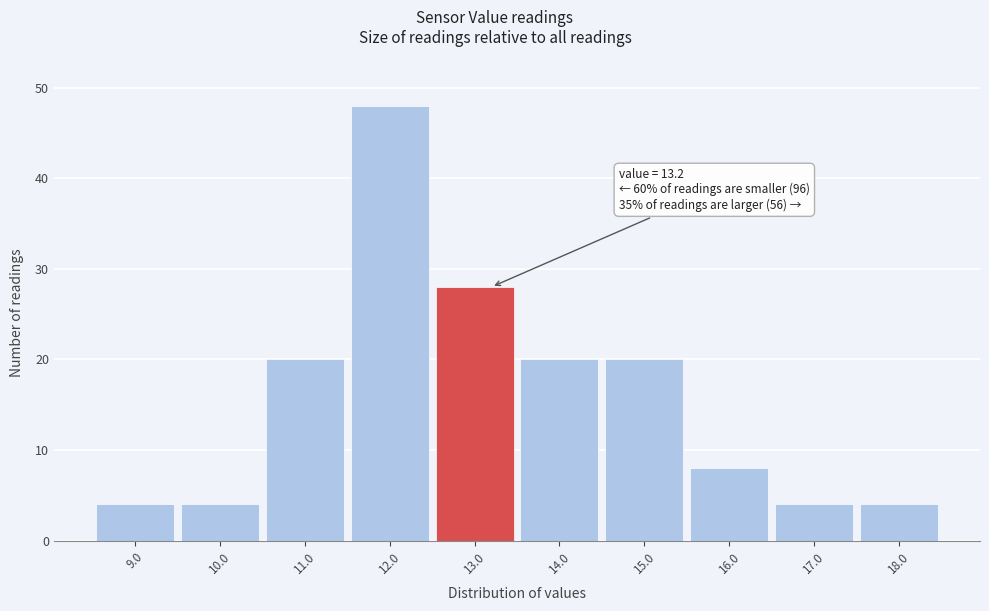

Which range on the x-axis has the tallest bar?

11.5 to 12.5